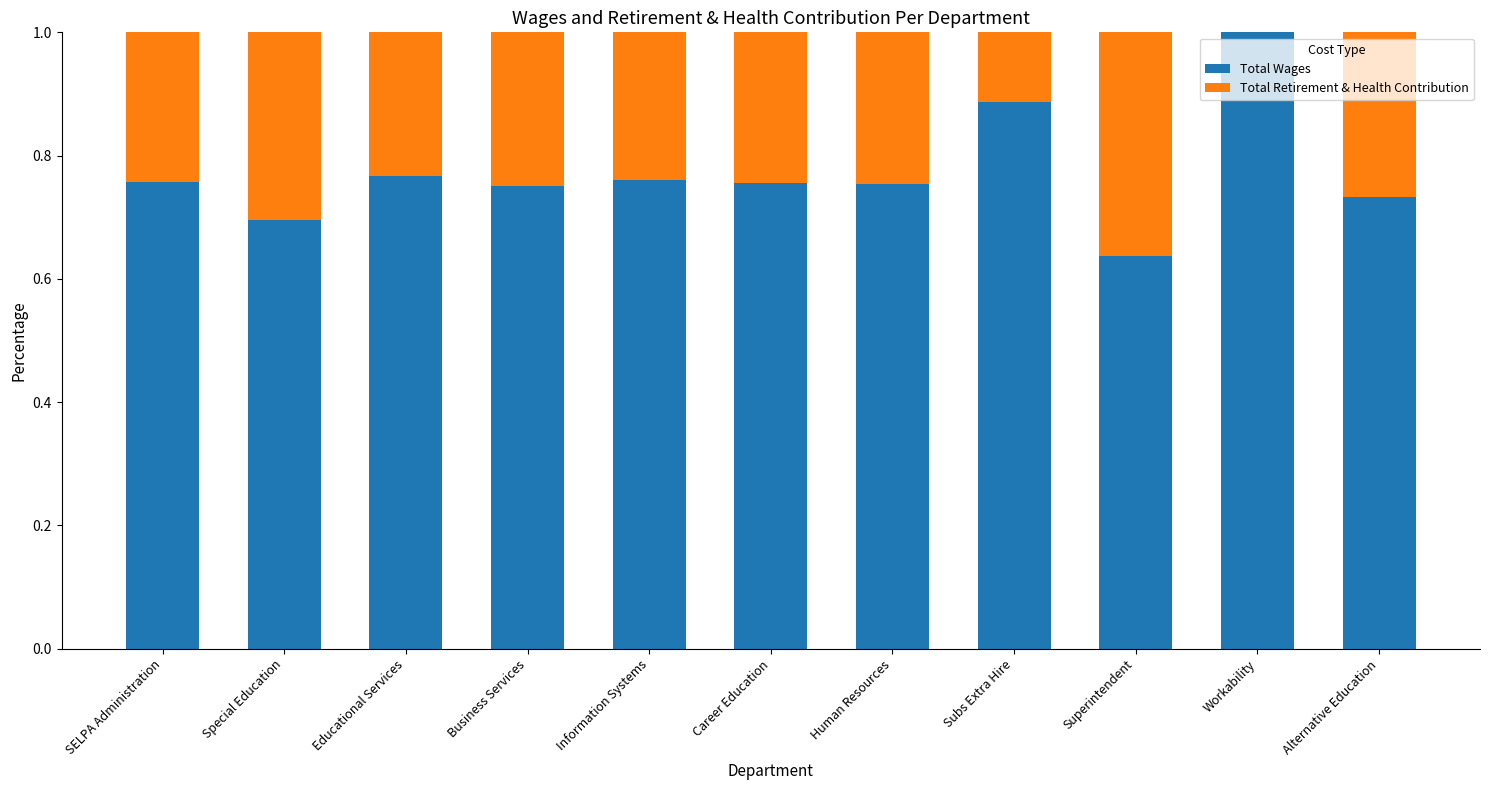

What is the total value across all series at Information Systems?

1.0